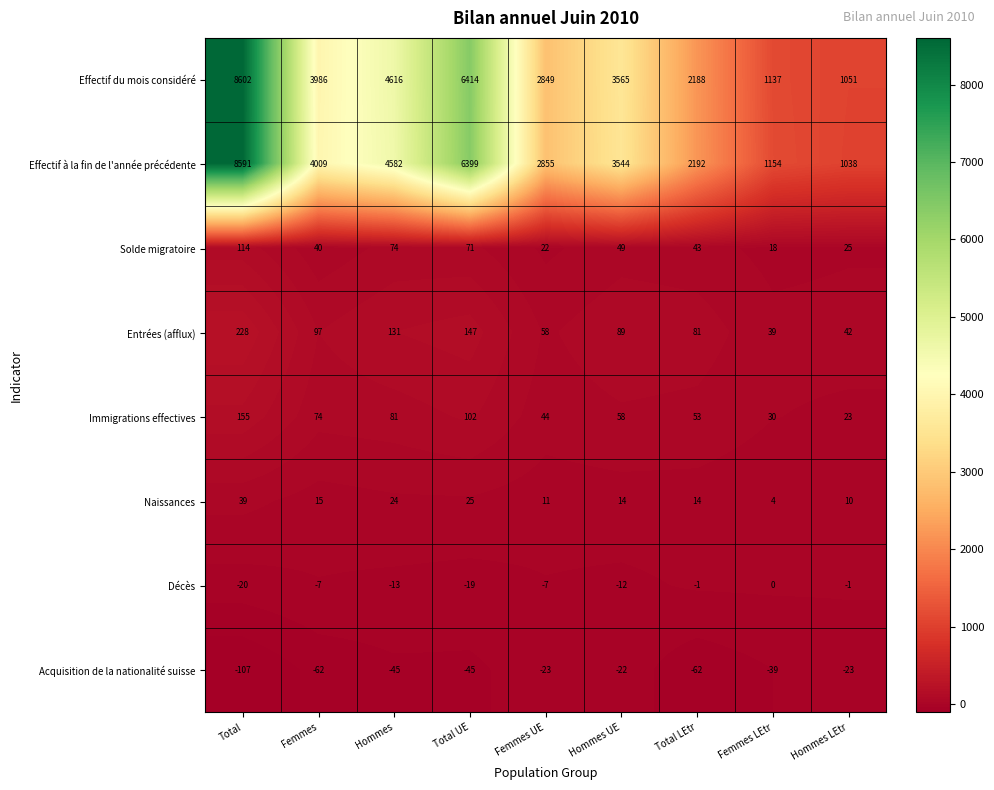

Which series has the widest spread of values?

Effectif à la fin de l'année précédente